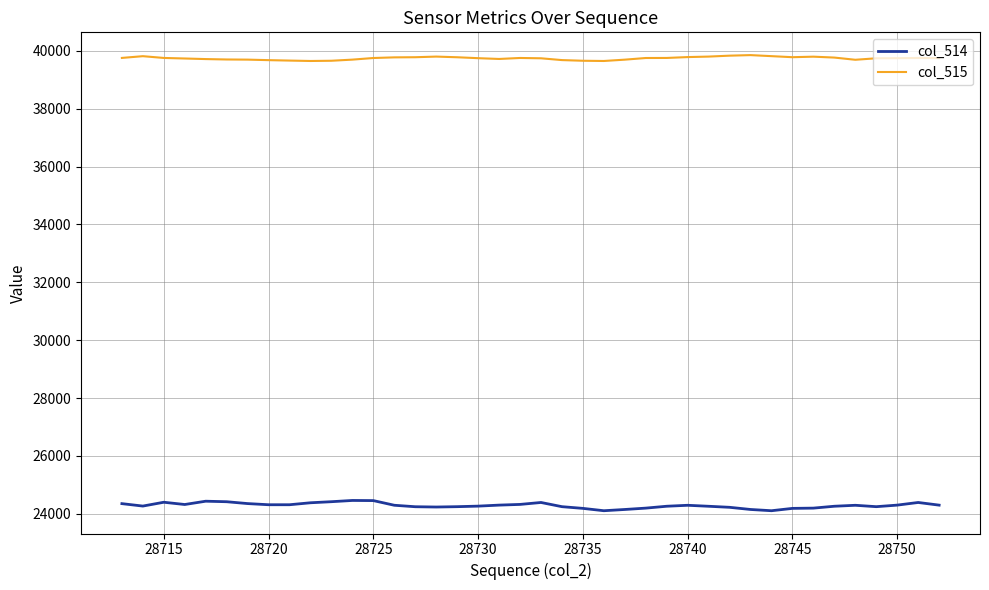

List the series in order of their peak value, highest first.

col_515, col_514